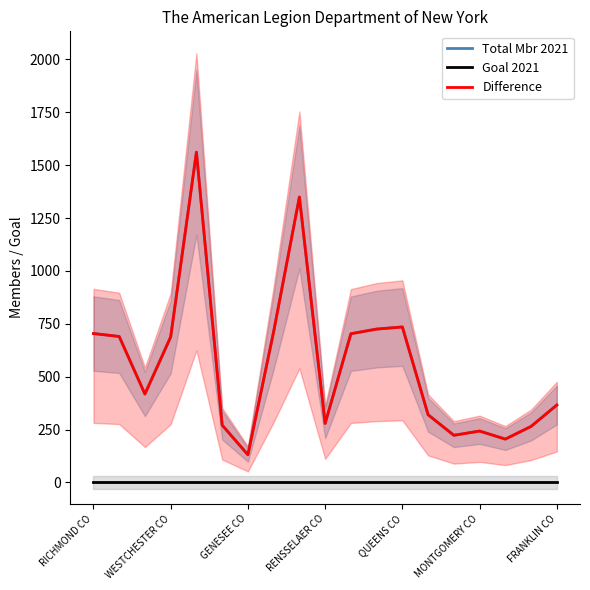

What is the difference between the second highest and minimum values in the Difference series?

1218